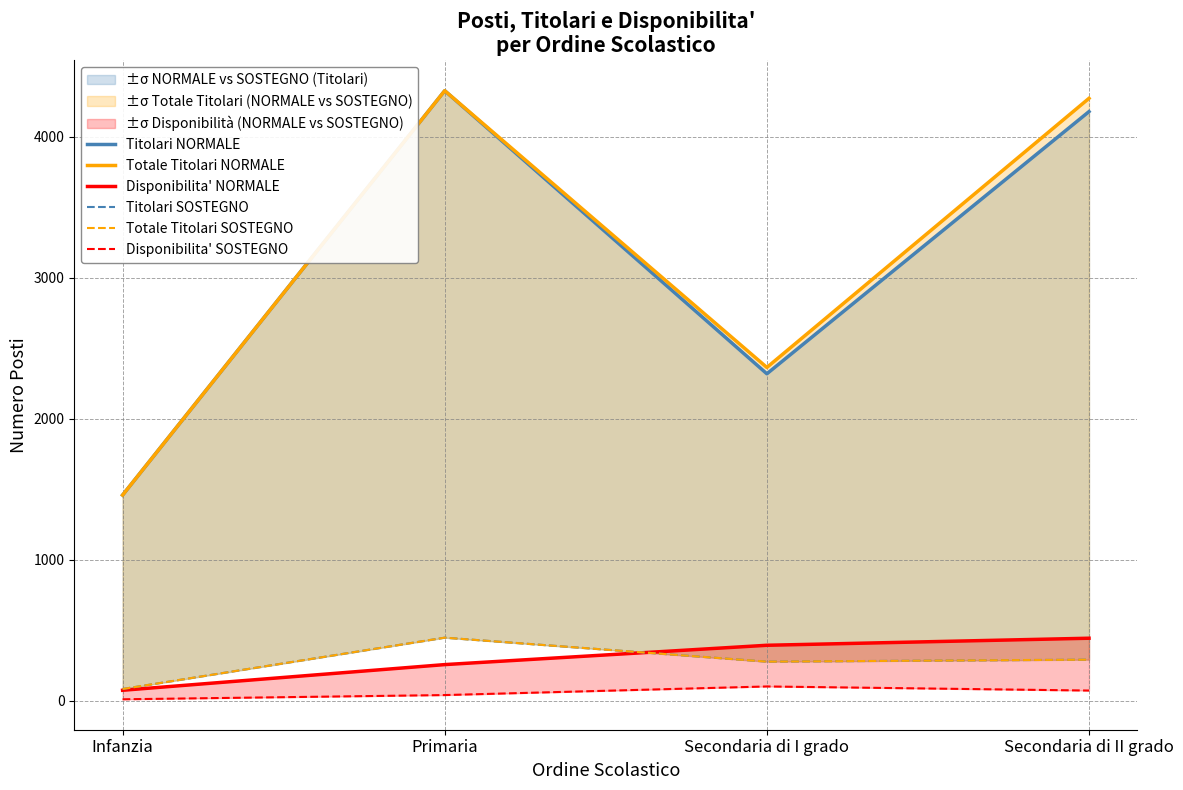

What position from the right is Primaria?

3